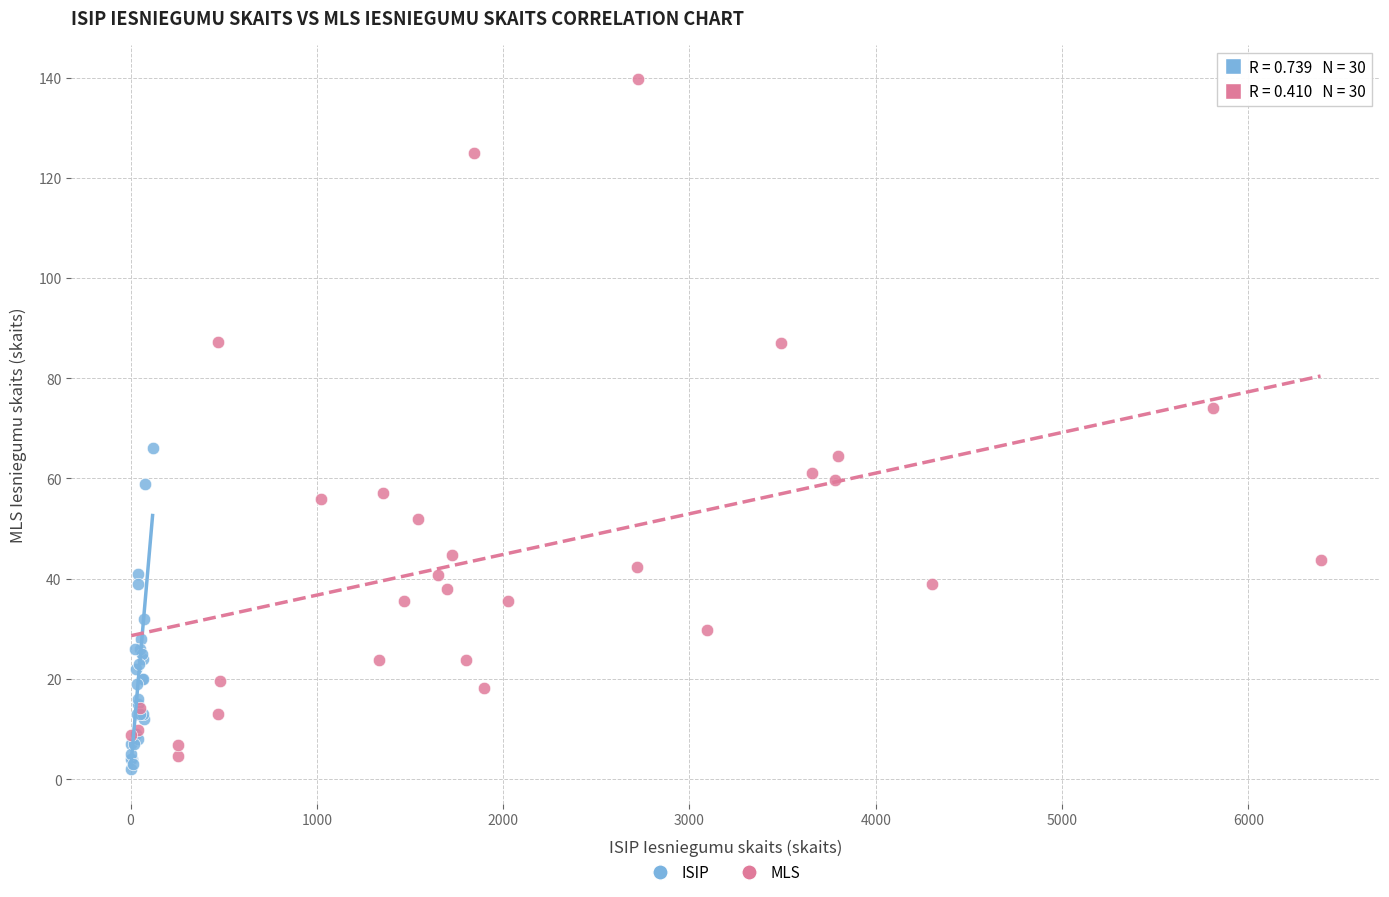

Which series has the largest Y range (max minus min)?

MLS